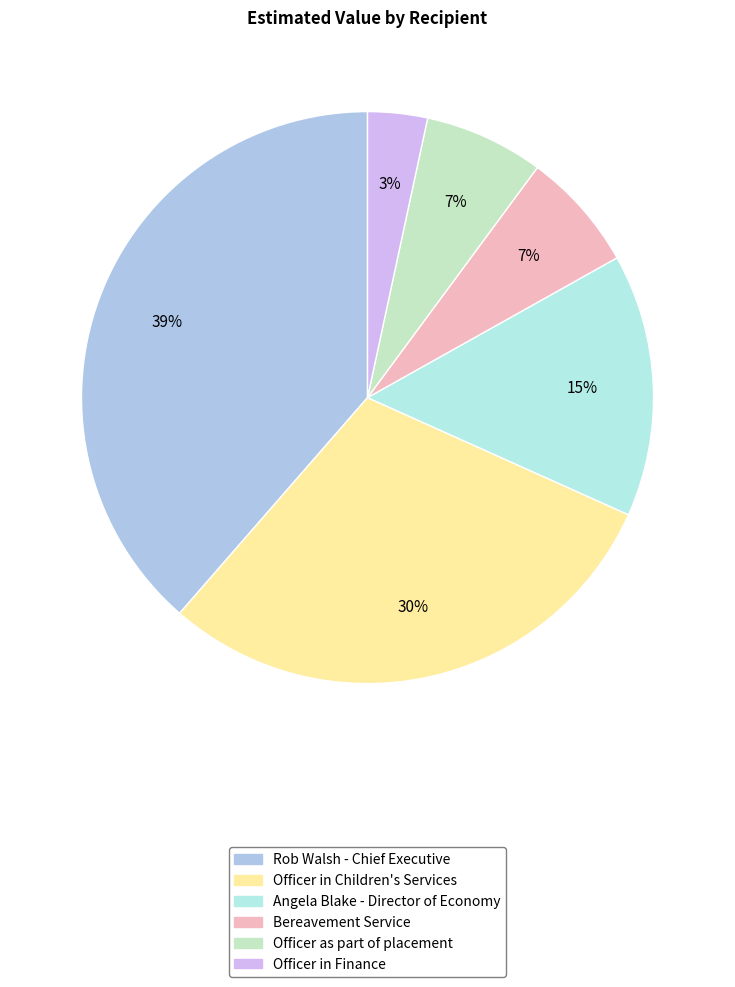

The Officer in Children's Services slice represents 38% of the pie. True or false?

False